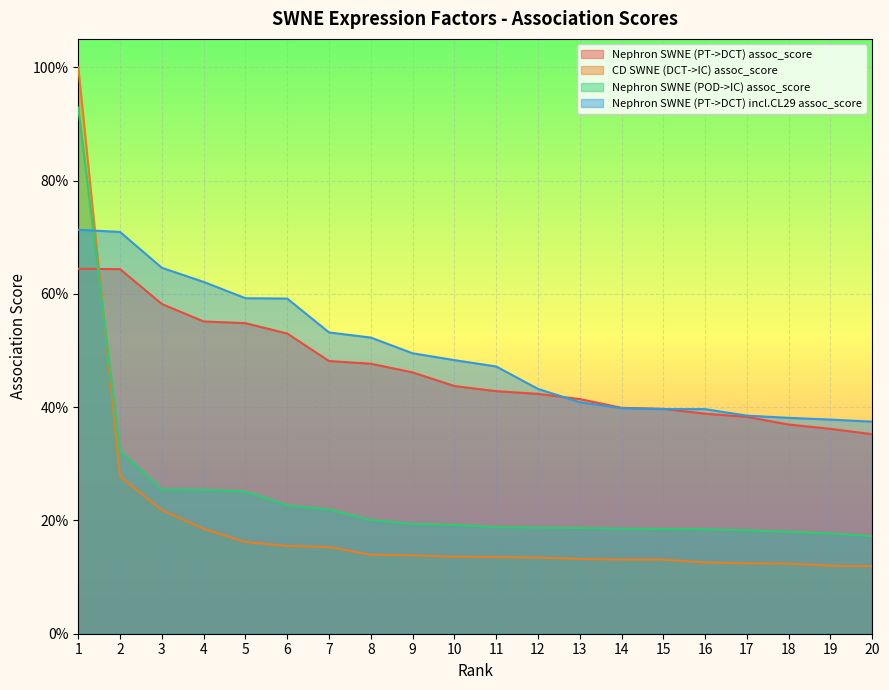

True or false: Nephron SWNE (PT->DCT) incl.CL29 assoc_score and Nephron SWNE (POD->IC) assoc_score cross at least once.

True